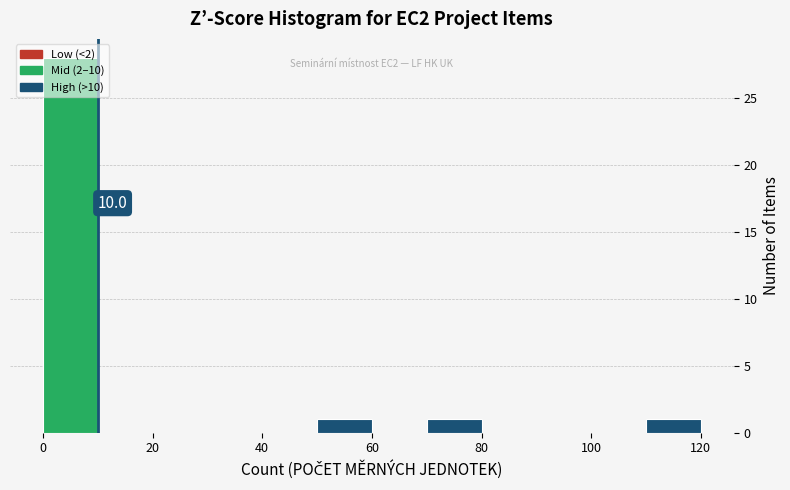

Which range on the x-axis has the tallest bar?

0 to 10